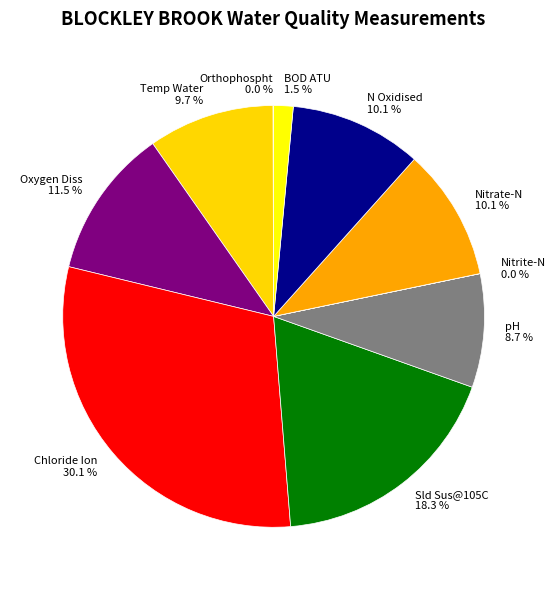

To the nearest percent, what is the average slice percentage?

10%